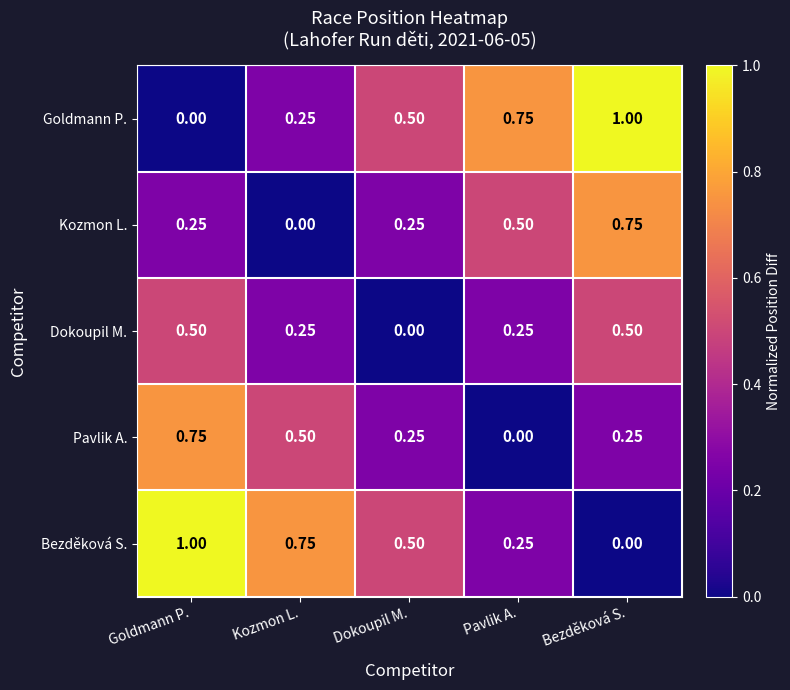

Where is Dokoupil M. nearest to the value 0?

Dokoupil M.